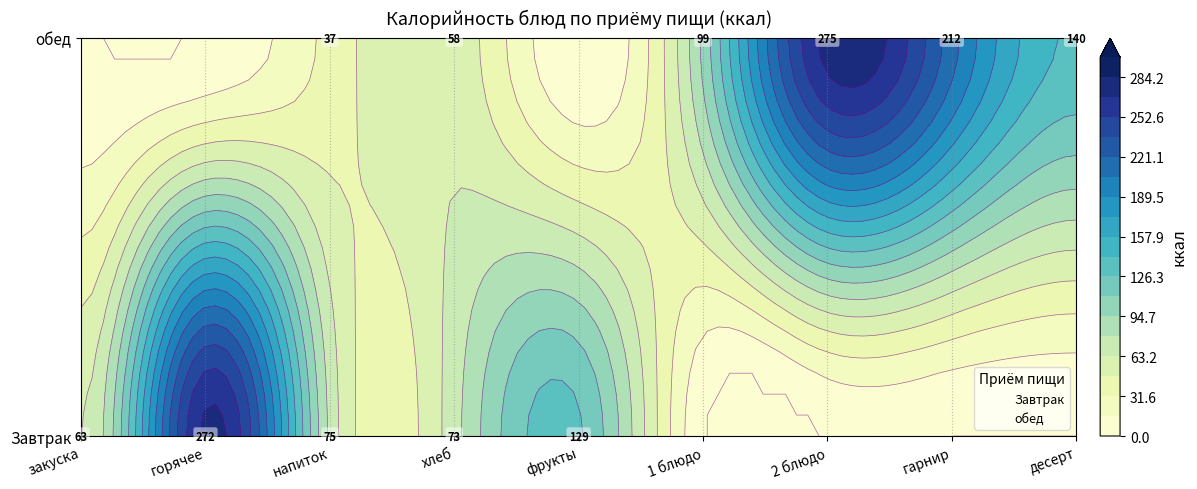

How many обед values are between 0 and 140?

7